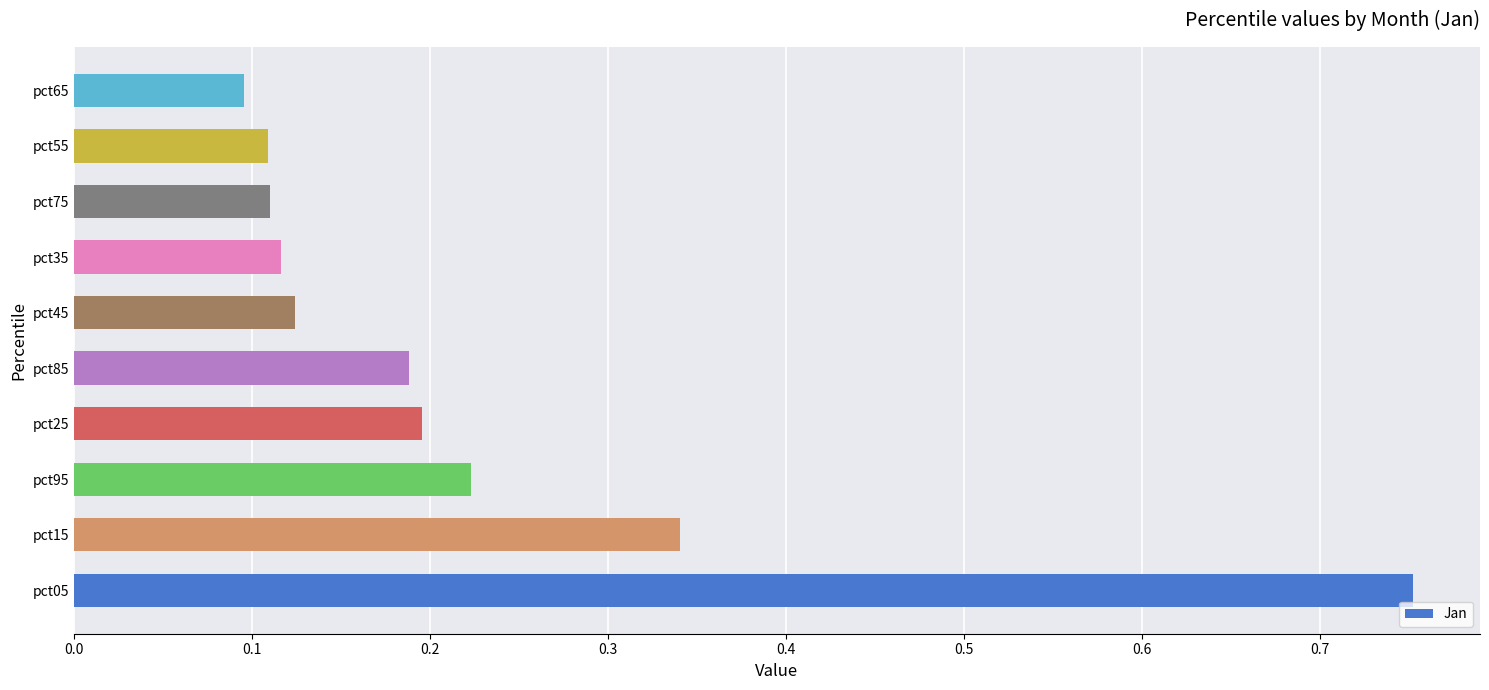

What is the change in value from pct05 to pct65?

-0.7